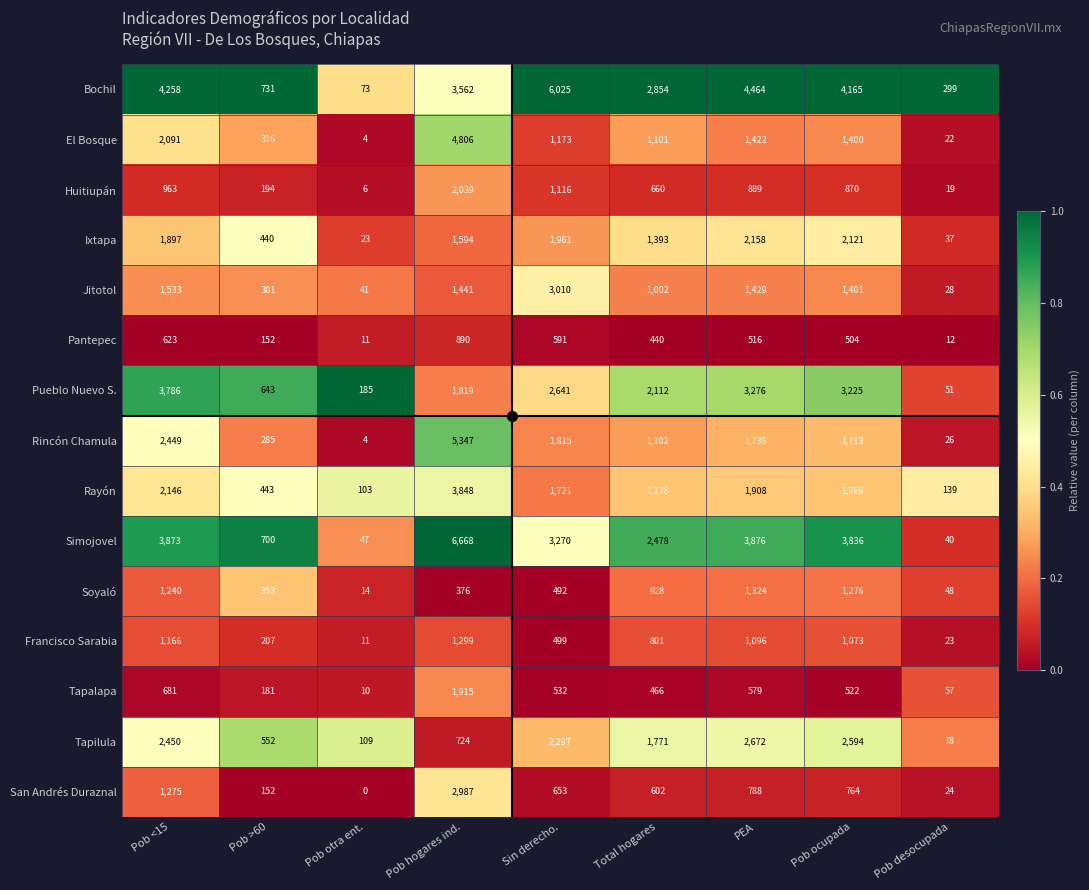

At which label is Bochil closest to 3049?

Total hogares